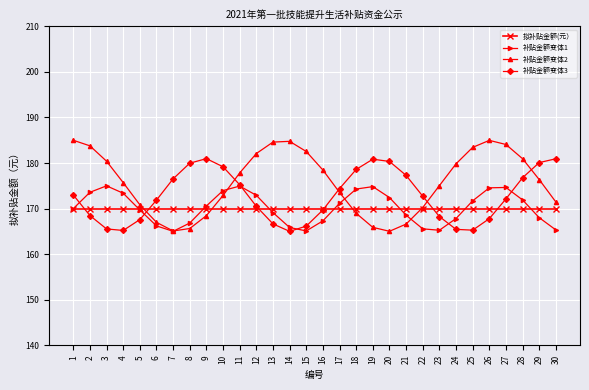

The value of 补贴金额变体1 at 19 is 293.6. True or false?

False